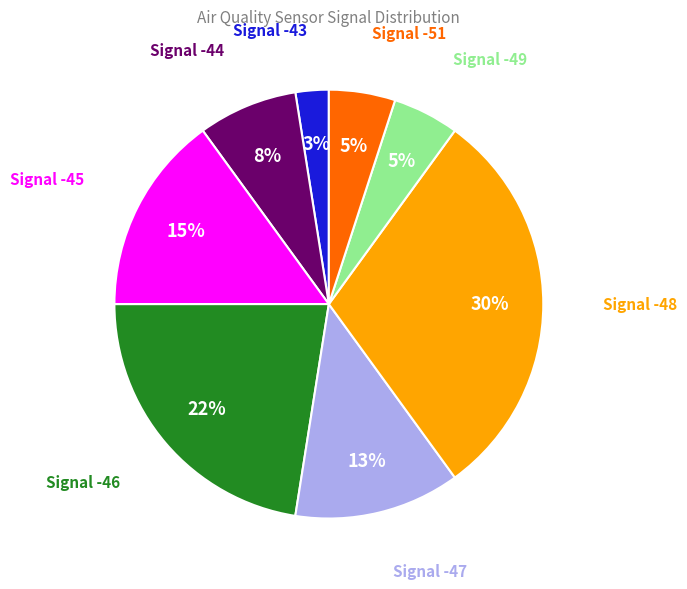

To the nearest percent, what is the average slice percentage?

12%